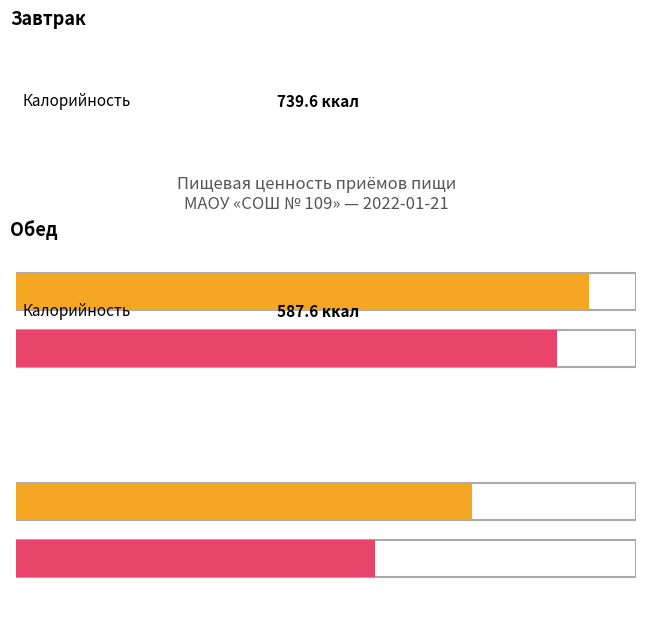

List the labels in order of Жиры value, largest first.

Завтрак, Обед